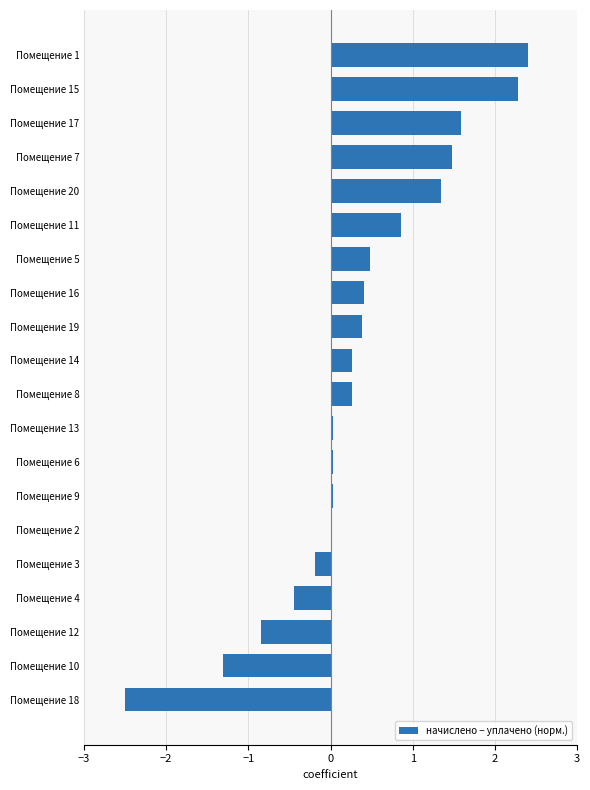

True or false: the data shows 1.5 at Помещение 7.

True